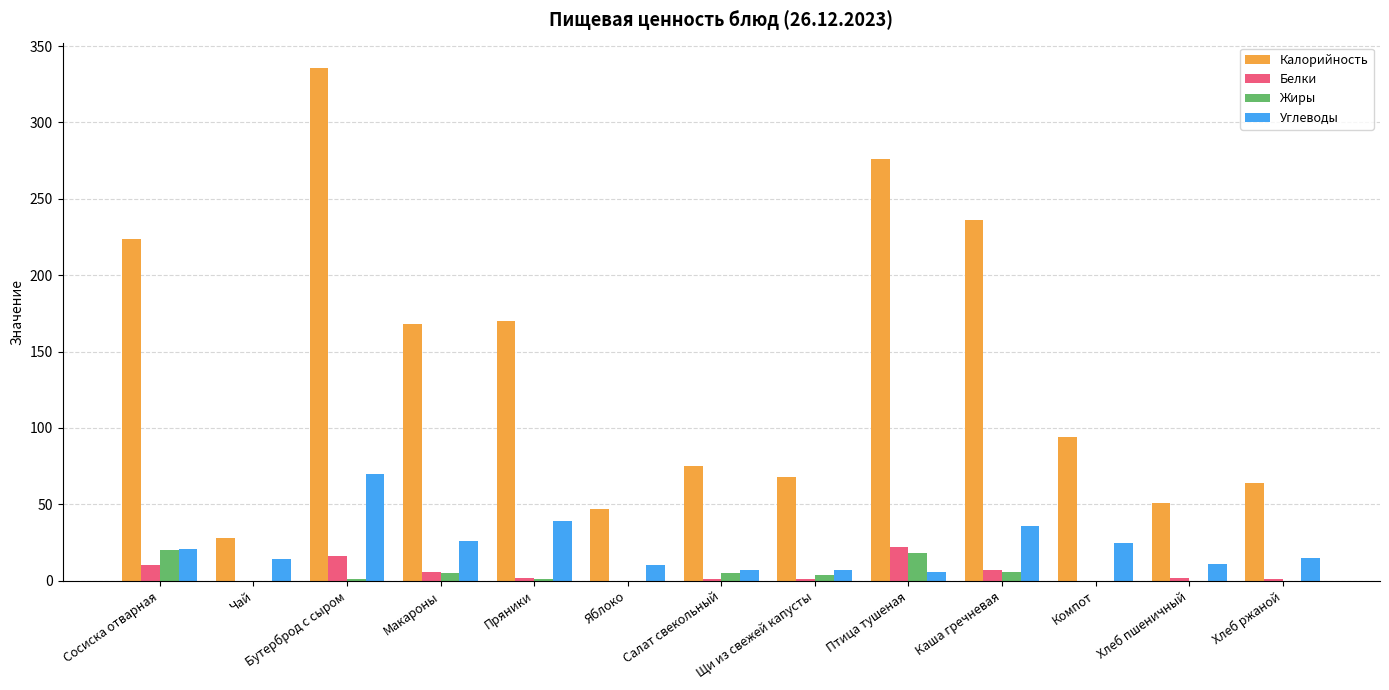

Is the value of Калорийность at Салат свекольный greater than the value of Белки at Чай?

Yes